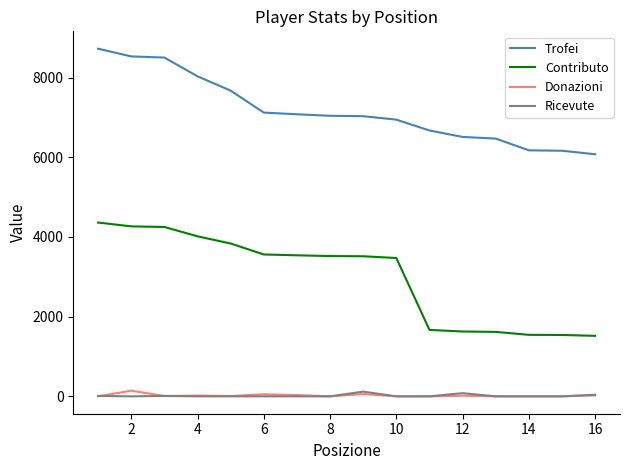

True or false: Ricevute and Trofei intersect in this chart.

False